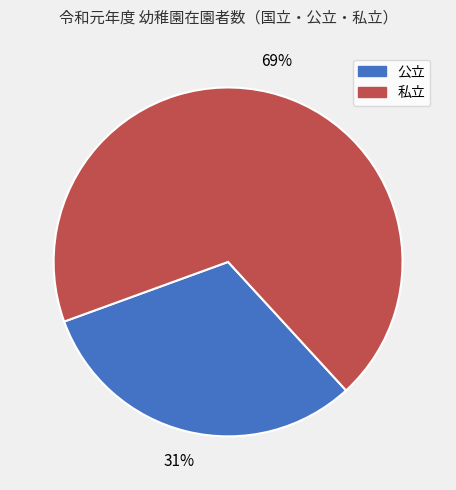

Do 私立 and 公立 together represent more than half of the pie?

Yes